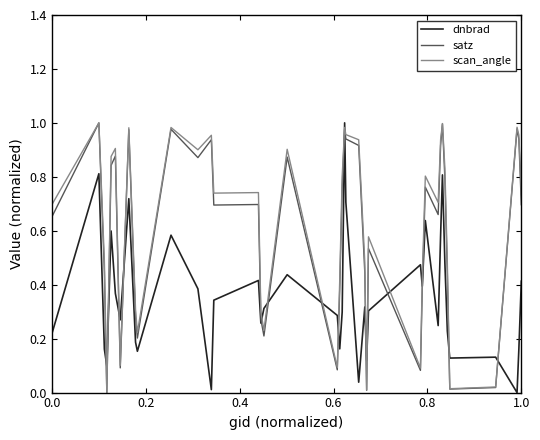

True or false: scan_angle has more than 0 points higher than both neighbors.

True